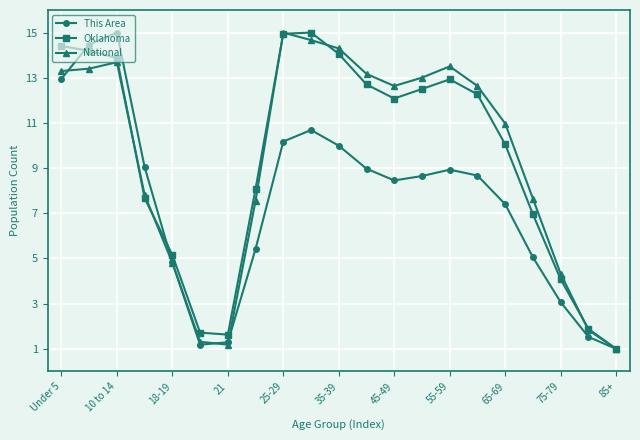

True or false: This Area has more than 1 points higher than both neighbors.

True